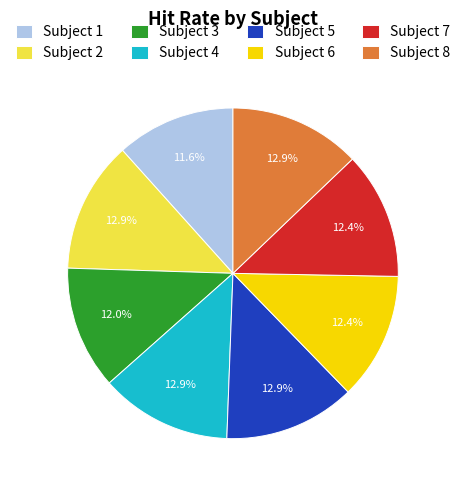

Is there any slice that represents more than half of the pie?

No